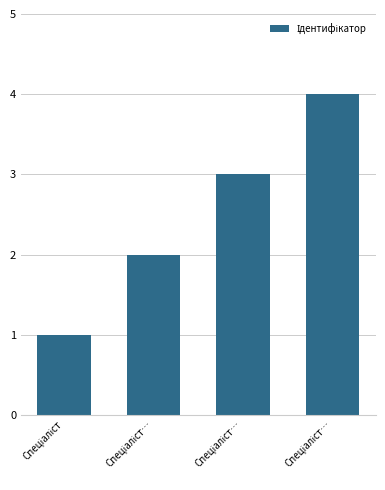

How many bars are there in total?

4